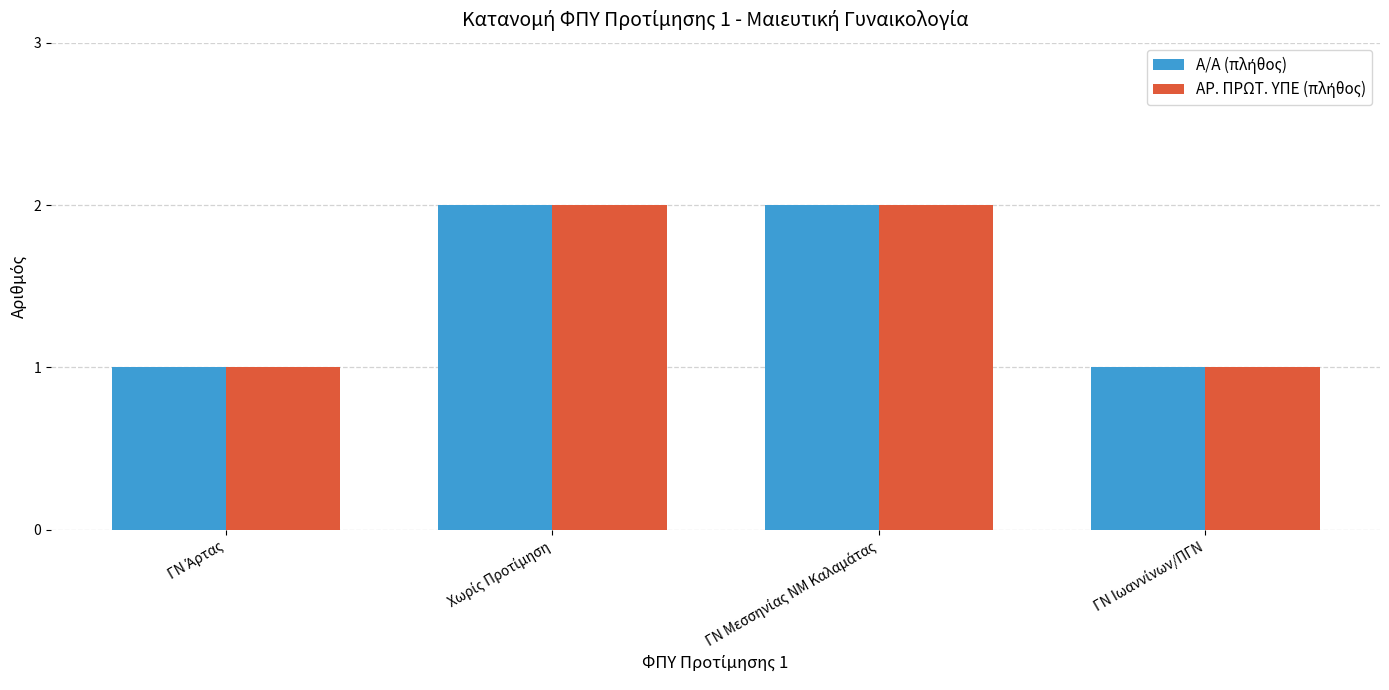

How many data points does each series have?

4